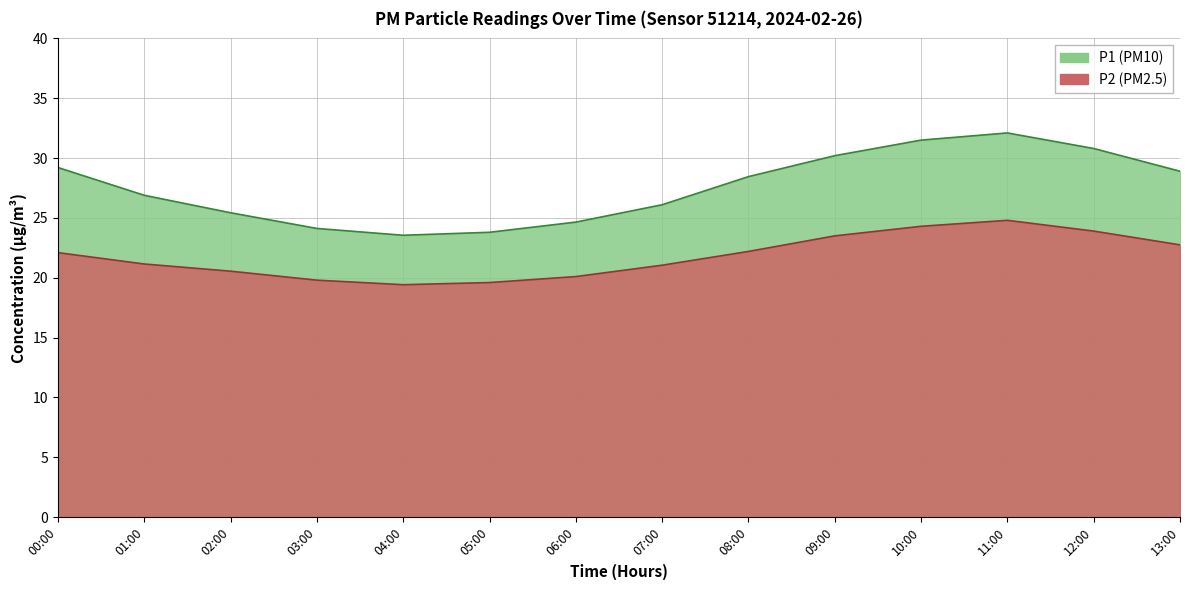

Where is the first local maximum for P2?

11:00